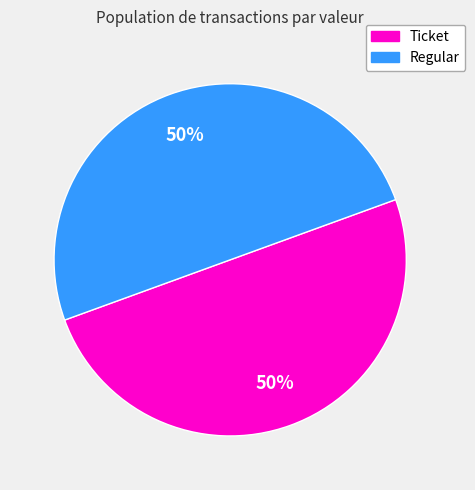

Which slice is the smallest?

Ticket (io_index=0)